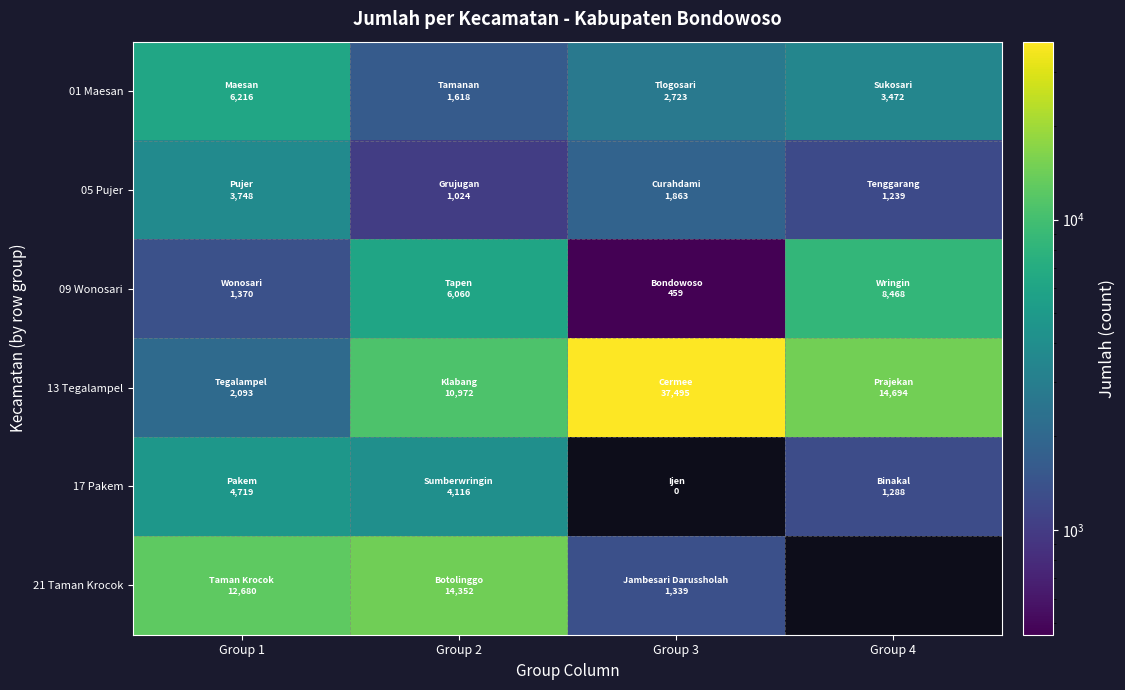

At which label does 21 Taman Krocok reach its peak?

Group 2